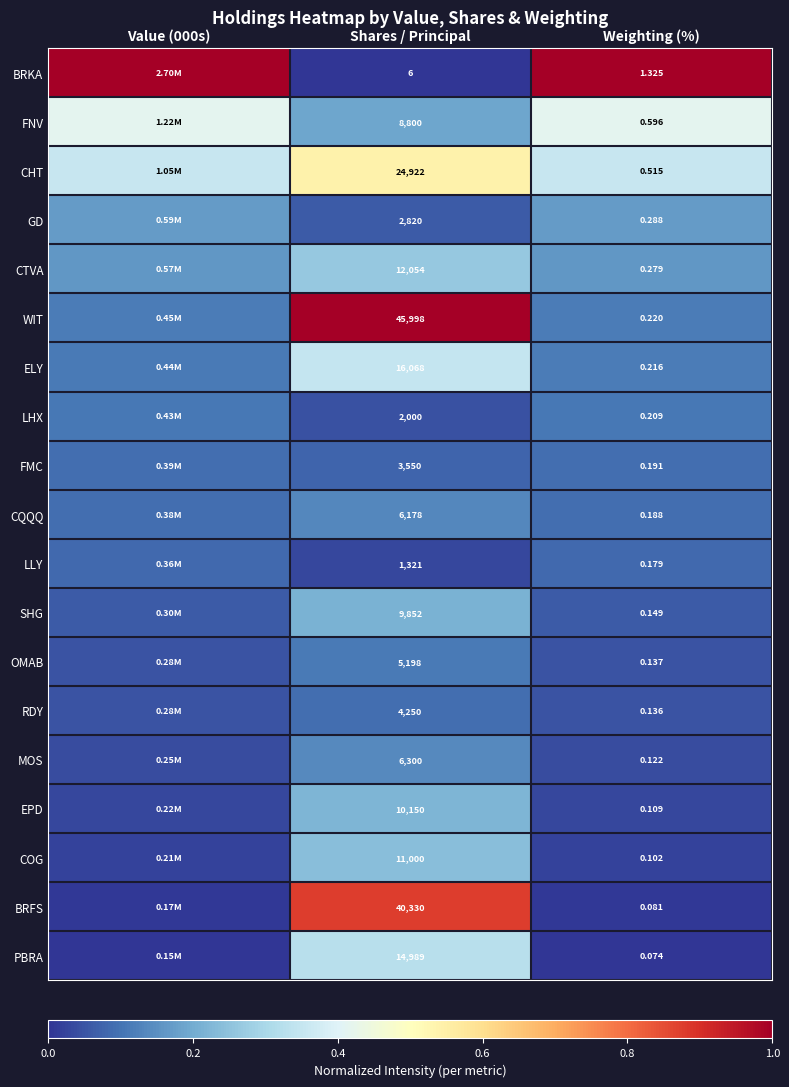

Rank the series at Weighting (%) from lowest to highest value.

PBRA, BRFS, COG, EPD, MOS, RDY, OMAB, SHG, LLY, CQQQ, FMC, LHX, ELY, WIT, CTVA, GD, CHT, FNV, BRKA